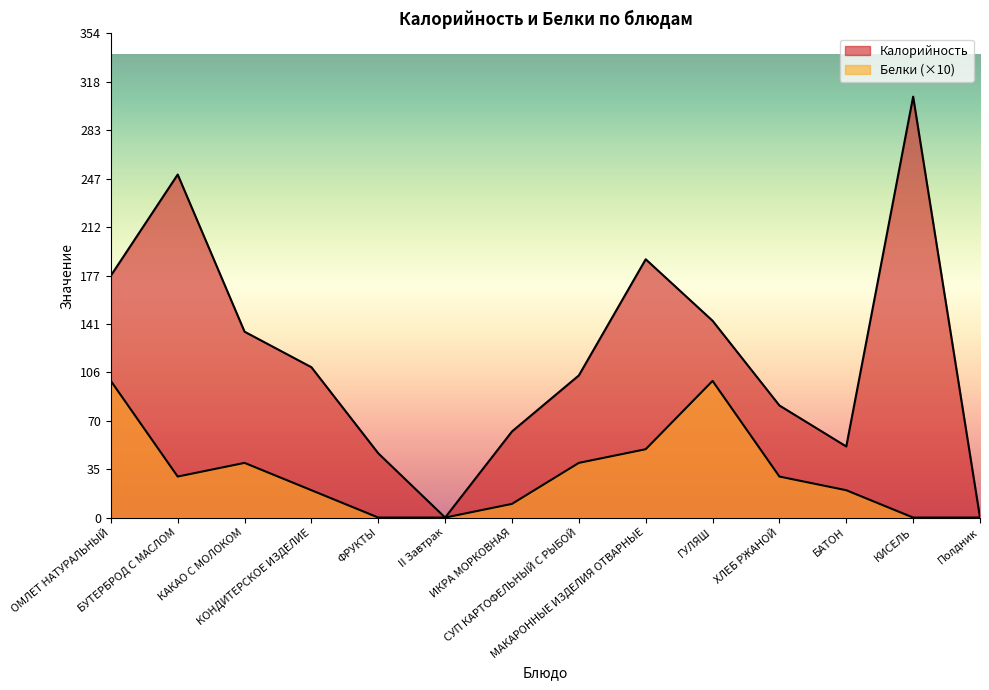

Reading left to right, what are all the values shown in this chart?

Калорийность: ОМЛЕТ НАТУРАЛЬНЫЙ=177	БУТЕРБРОД С МАСЛОМ=251	КАКАО С МОЛОКОМ=136	КОНДИТЕРСКОЕ ИЗДЕЛИЕ=110	ФРУКТЫ=47	II Завтрак=0	ИКРА МОРКОВНАЯ=63	СУП КАРТОФЕЛЬНЫЙ С РЫБОЙ=104	МАКАРОННЫЕ ИЗДЕЛИЯ ОТВАРНЫЕ=189	ГУЛЯШ=144	ХЛЕБ РЖАНОЙ=82	БАТОН=52	КИСЕЛЬ=308	Полдник=0
Белки: ОМЛЕТ НАТУРАЛЬНЫЙ=100	БУТЕРБРОД С МАСЛОМ=30	КАКАО С МОЛОКОМ=40	КОНДИТЕРСКОЕ ИЗДЕЛИЕ=20	ФРУКТЫ=0	II Завтрак=0	ИКРА МОРКОВНАЯ=10	СУП КАРТОФЕЛЬНЫЙ С РЫБОЙ=40	МАКАРОННЫЕ ИЗДЕЛИЯ ОТВАРНЫЕ=50	ГУЛЯШ=100	ХЛЕБ РЖАНОЙ=30	БАТОН=20	КИСЕЛЬ=0	Полдник=0